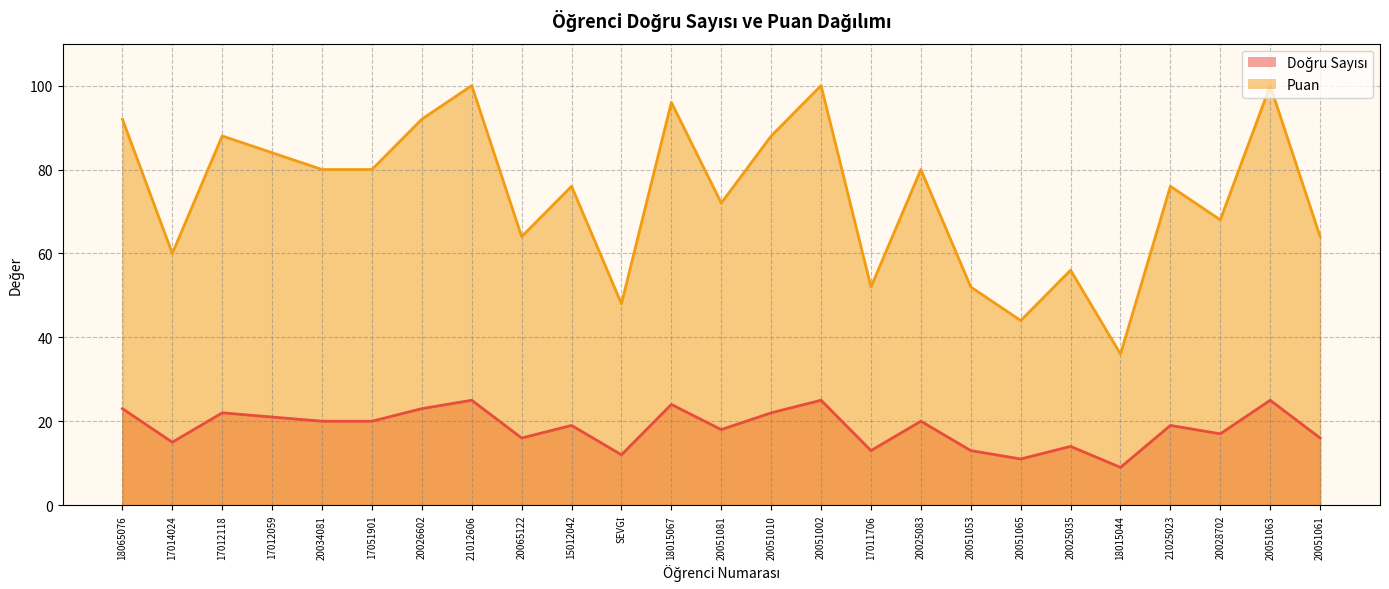

How many interior local peaks does the Doğru Sayısı series have?

9